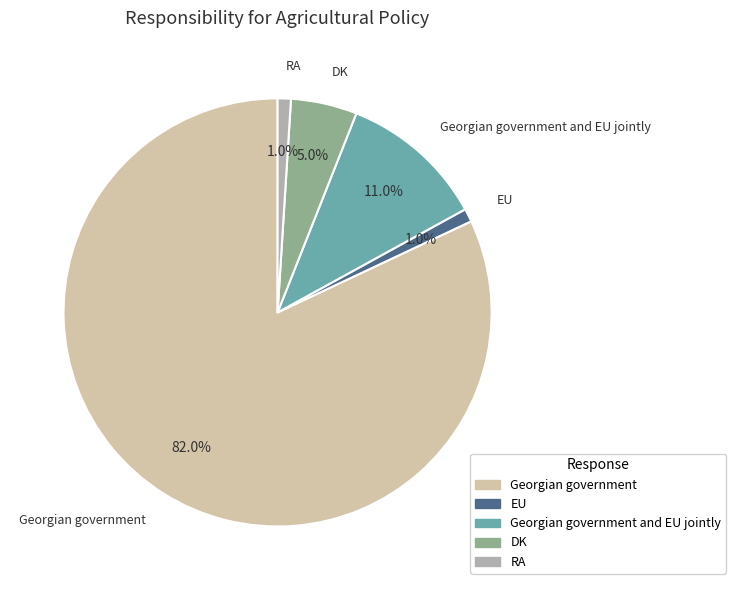

Between Georgian government and DK, which is larger?

Georgian government